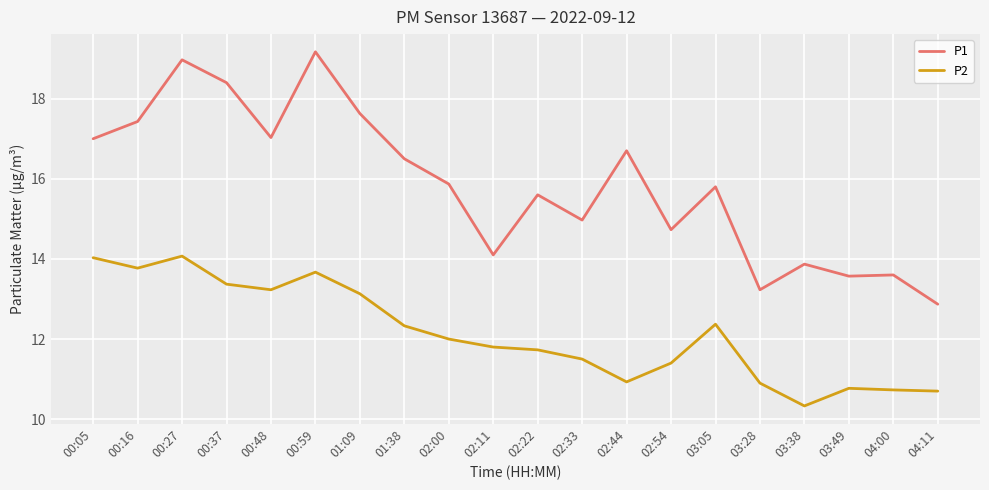

The P2 series shows 12.3 at 01:38. True or false?

True